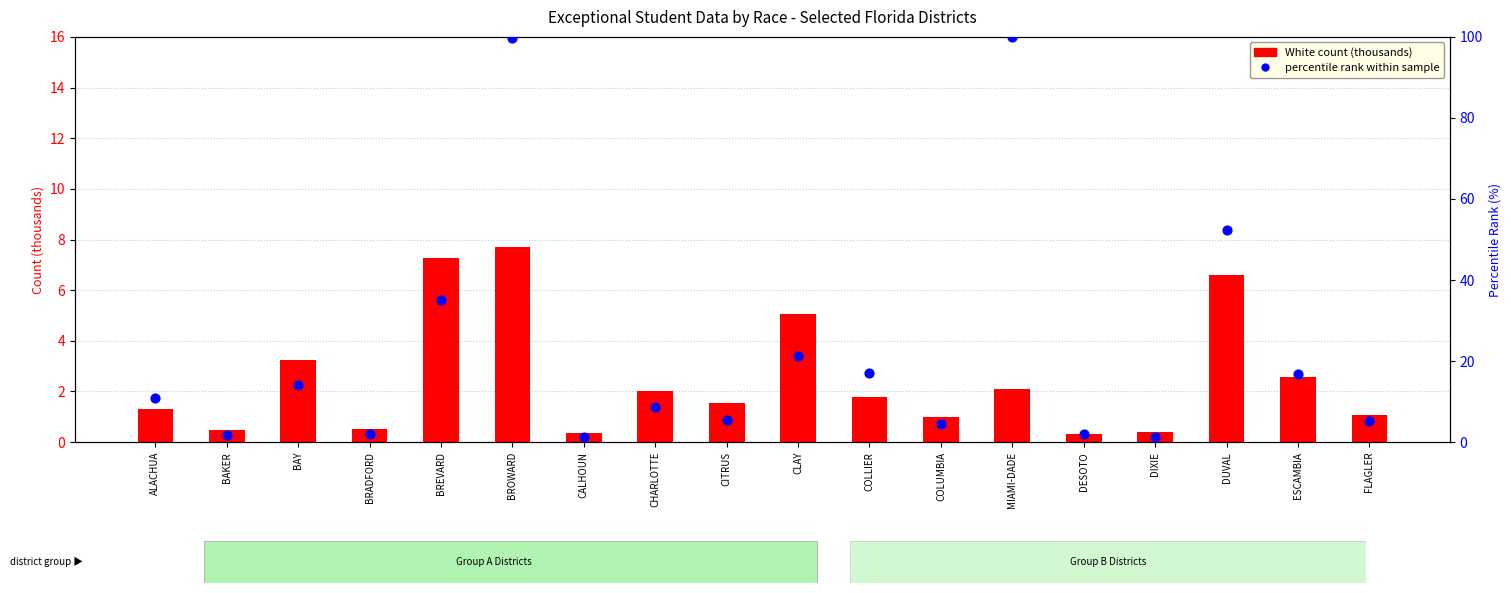

Which series has the largest total across all categories?

percentile rank within sample